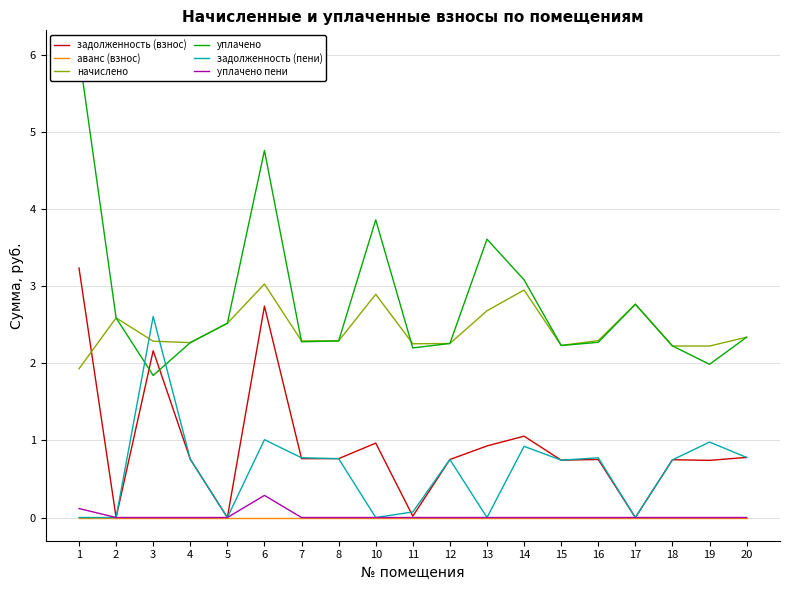

Rank the categories by уплачено value from highest to lowest.

1, 6, 10, 13, 14, 17, 2, 5, 20, 8, 7, 16, 4, 12, 15, 18, 11, 19, 3